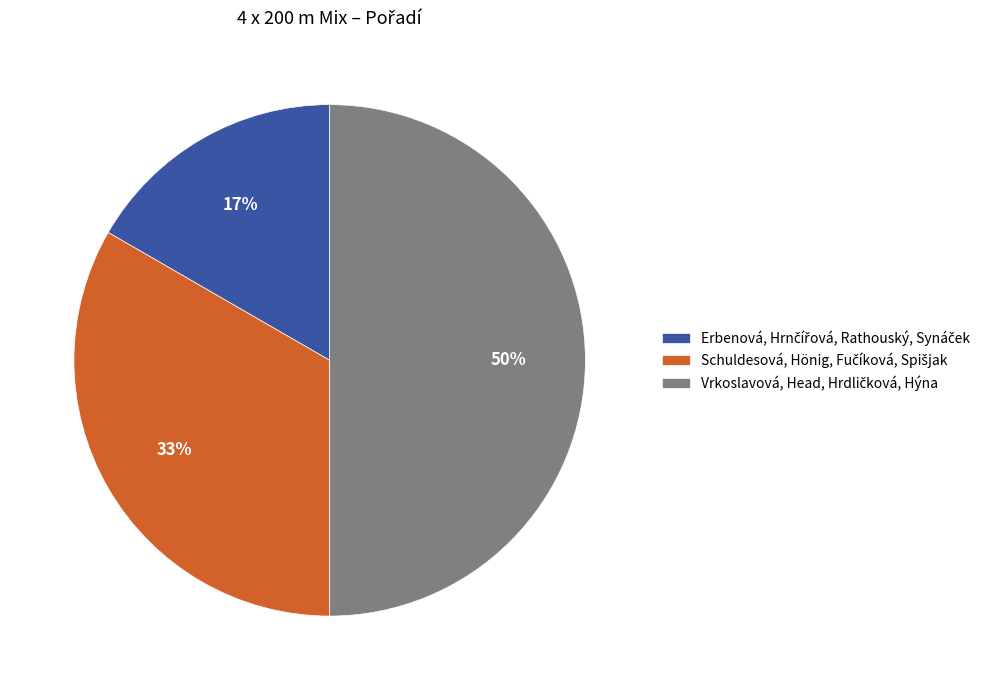

To the nearest percent, what is the average slice percentage?

33%